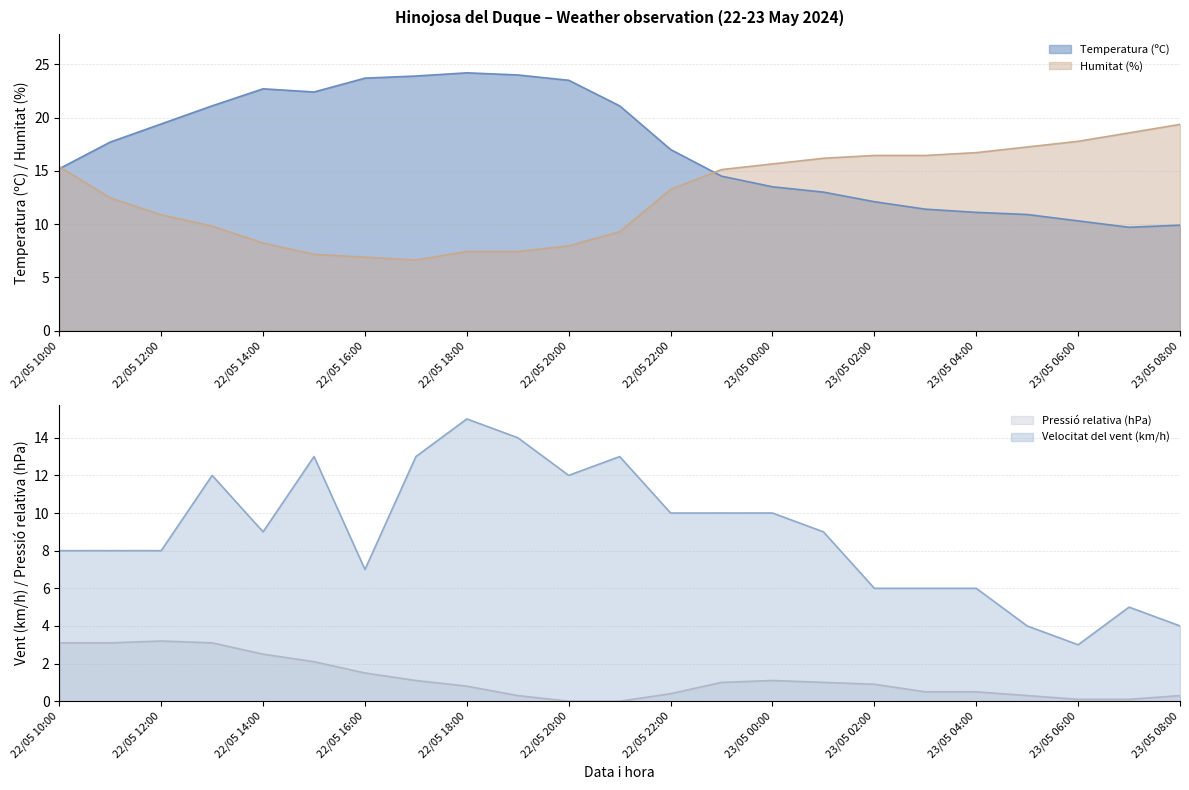

At how many categories does at least one series exceed 15?

23